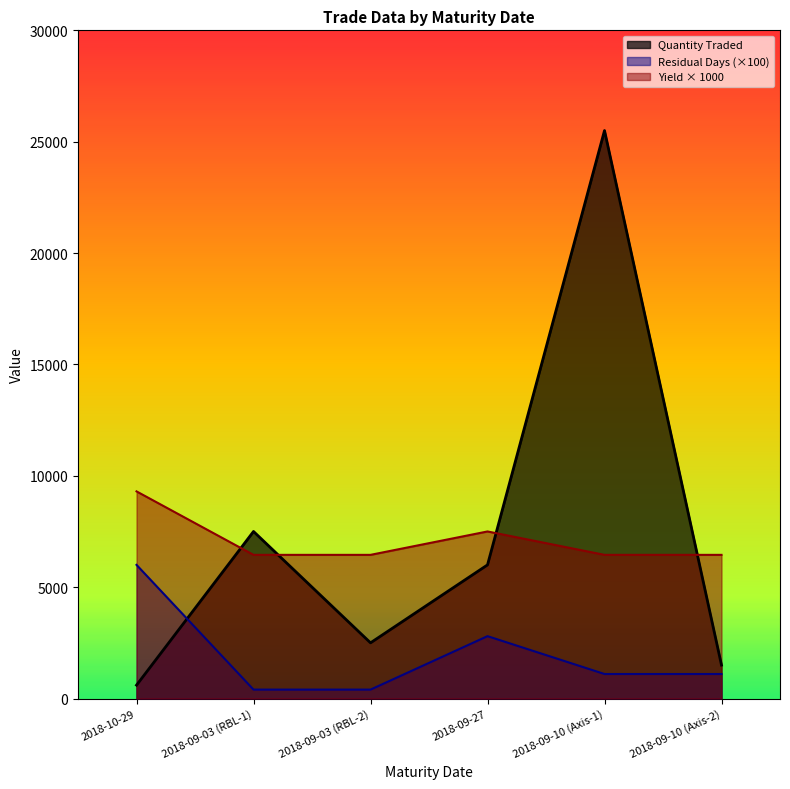

What is the value of the Yield at which valued point at the 6th from the left?

6450.0